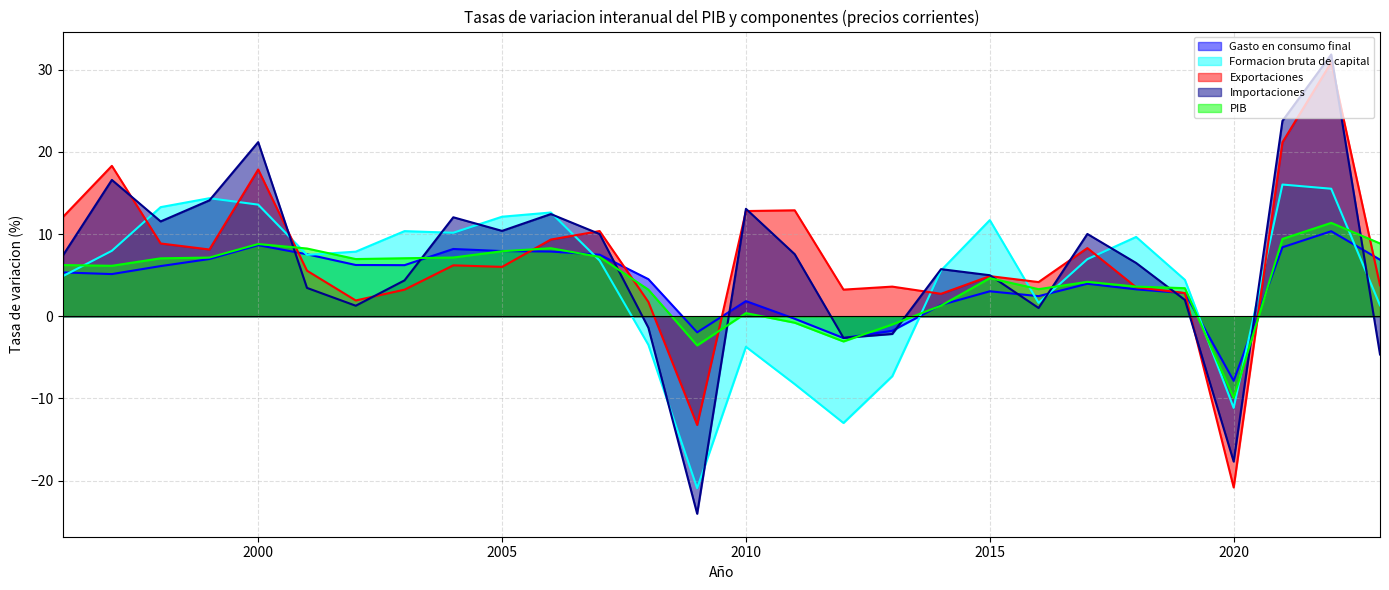

What is the maximum value for Formacion bruta de capital?

16.0